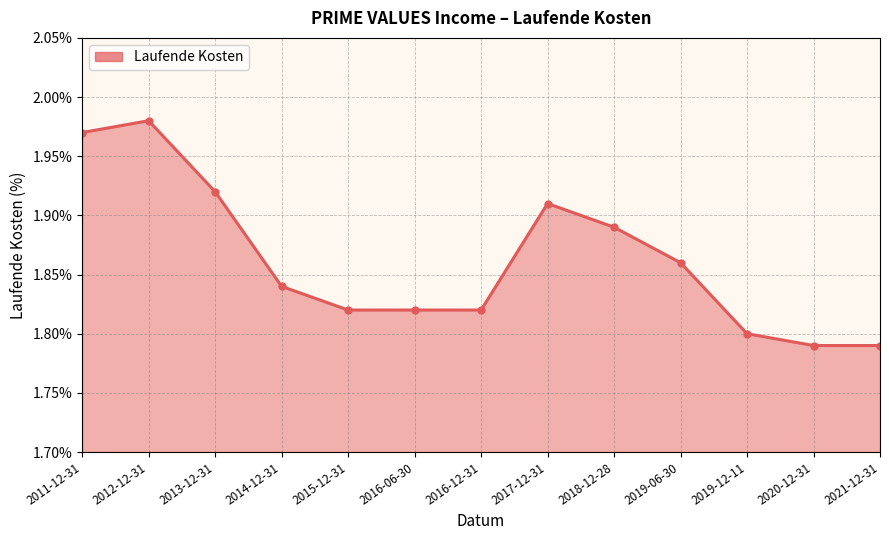

What is the difference between the maximum and minimum values?

0.2